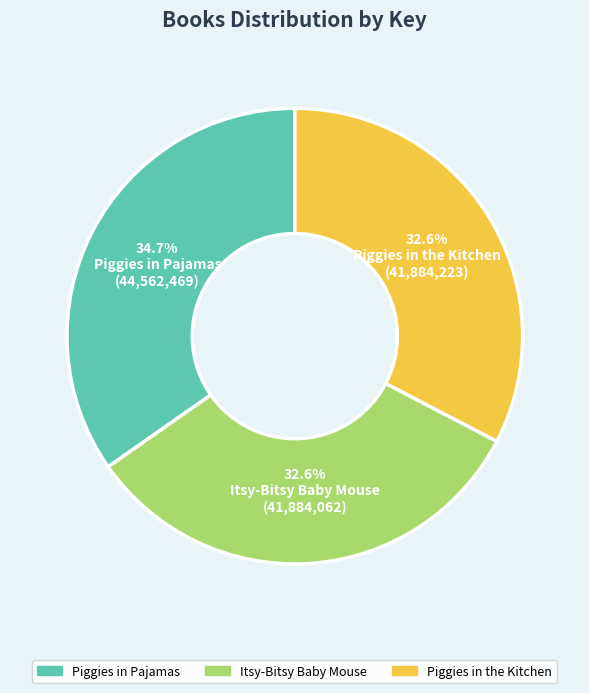

Is there any slice that represents more than half of the pie?

No